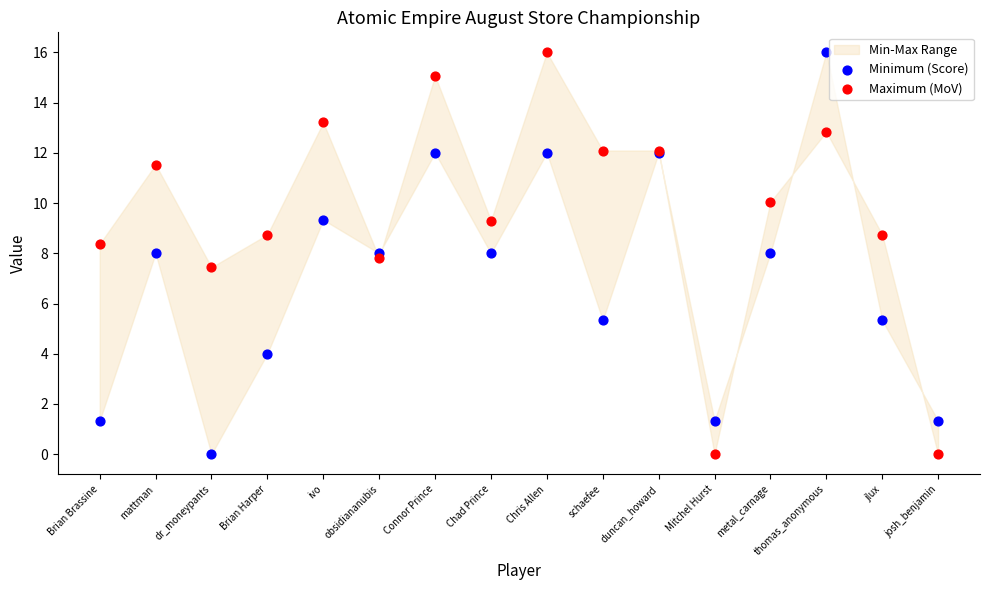

Which series reaches the maximum Y coordinate?

Minimum (Score)